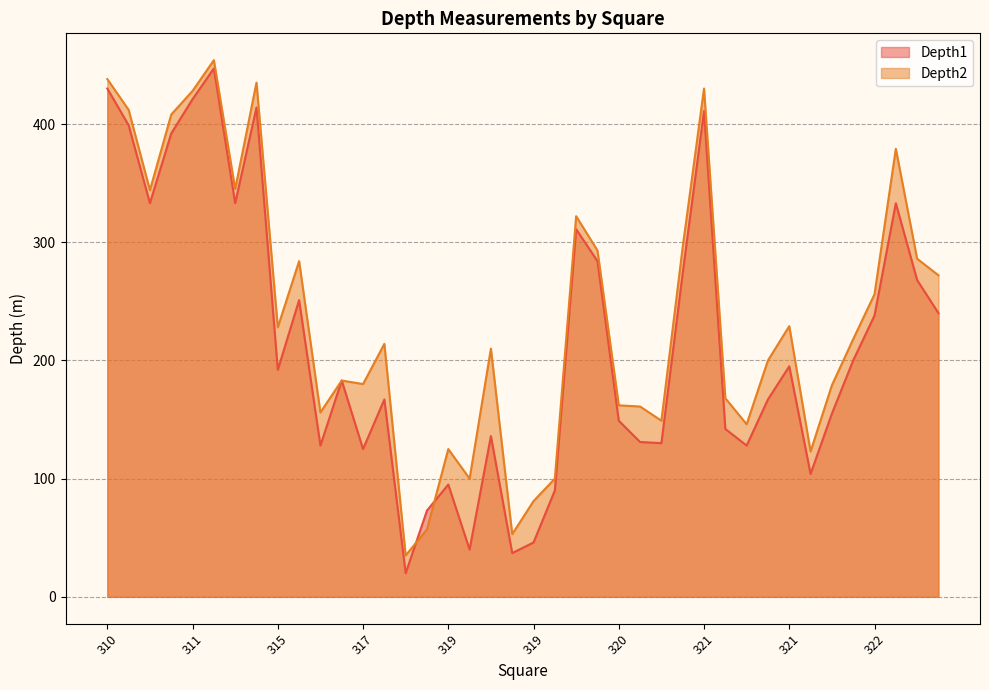

How many lines are shown in the chart?

2